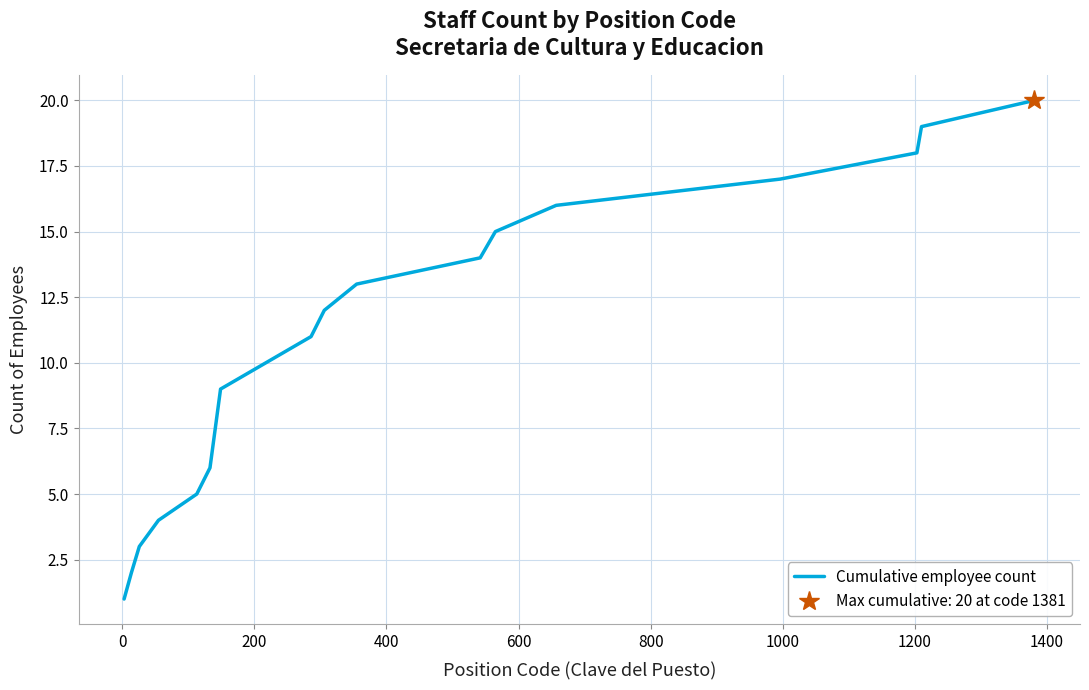

What is the difference between the maximum and minimum values?

19